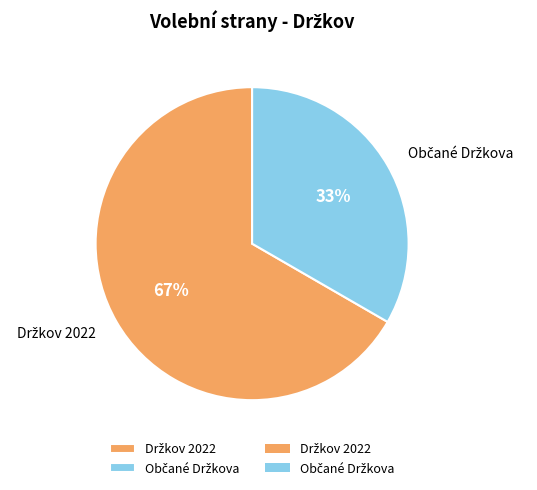

Does any single category account for the majority?

Yes